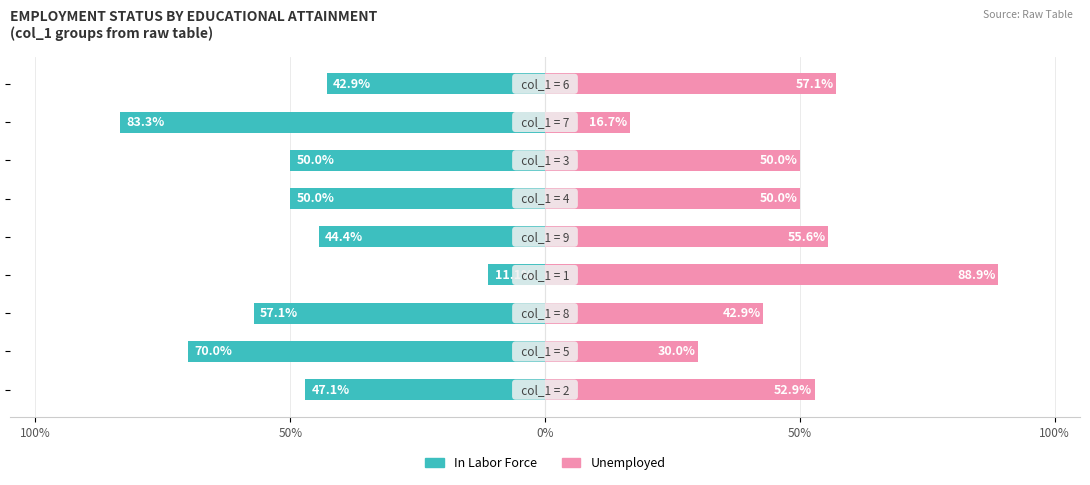

Which series changed the most between 100% and 5?

In Labor Force